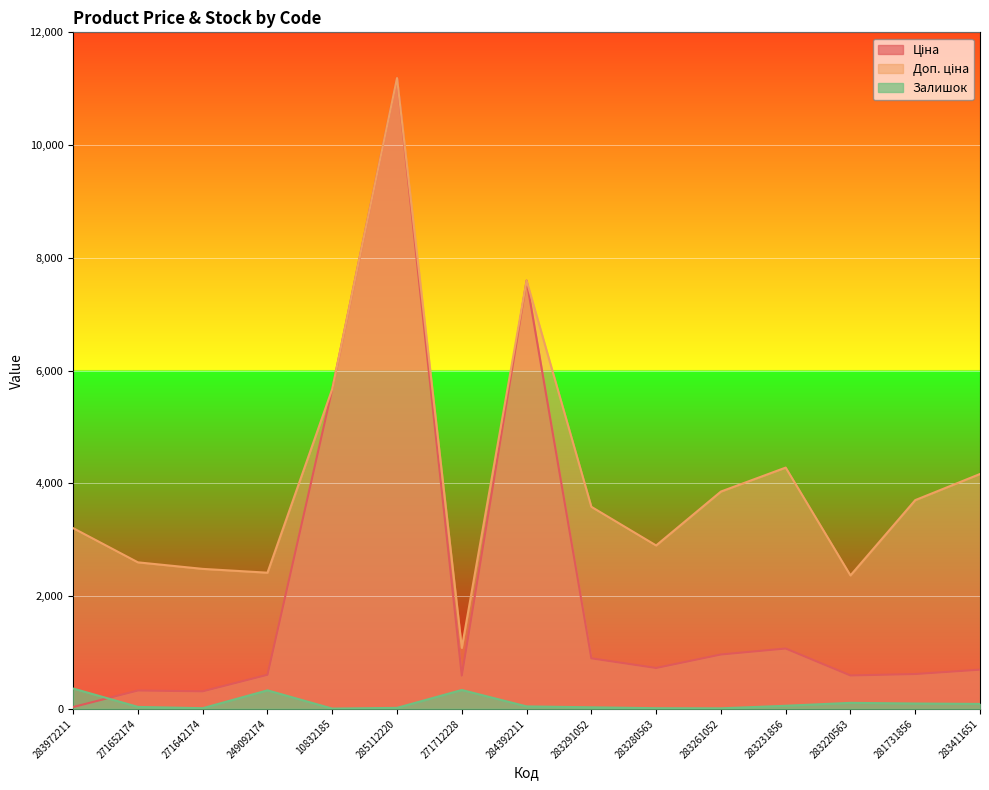

What is the maximum value shown in the chart?

11188.2